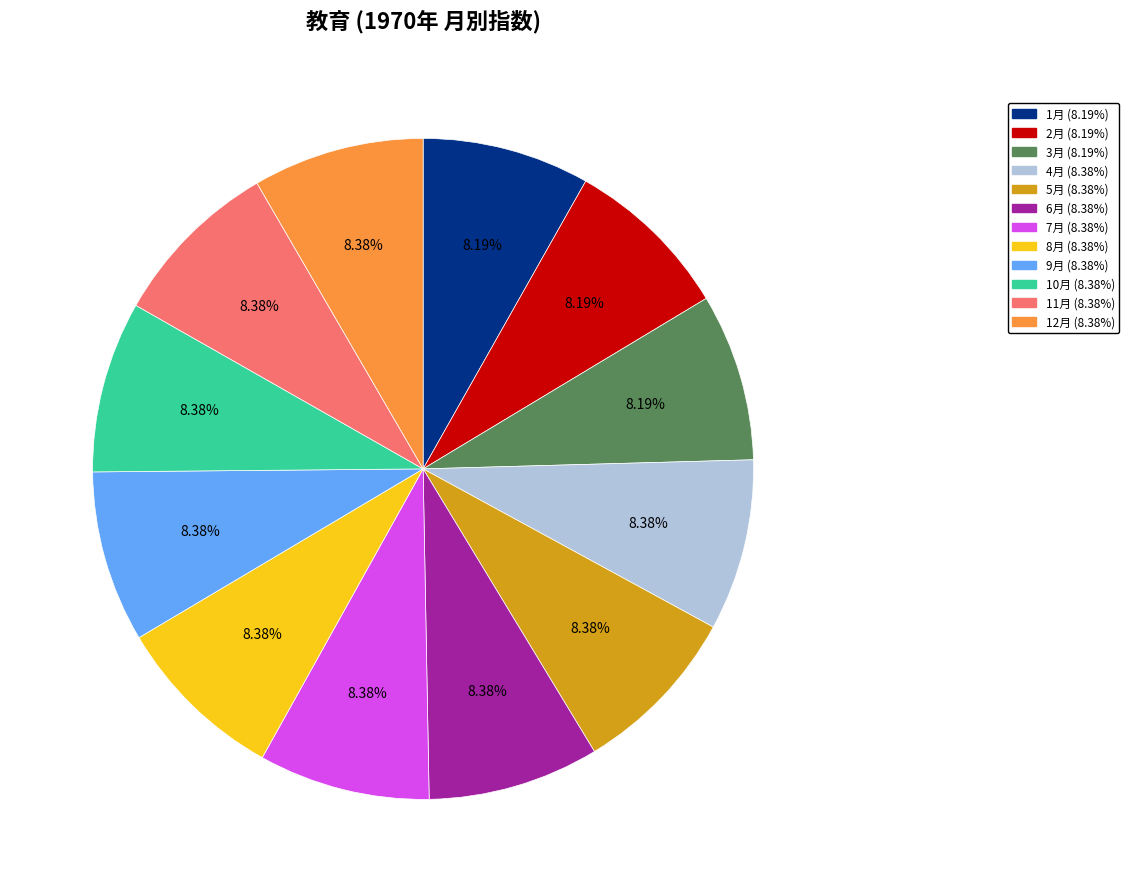

How much of the chart is everything except 5月?

91.6%